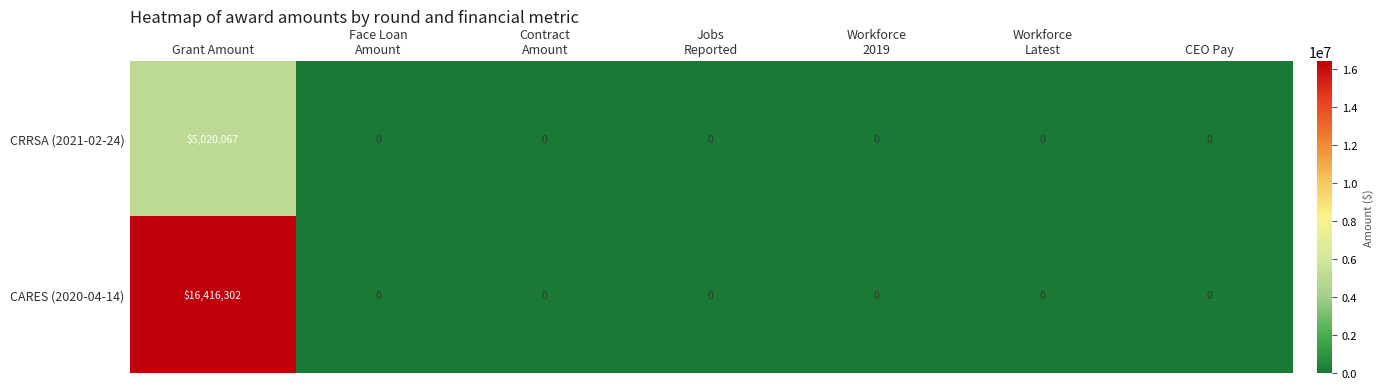

What is the greatest value displayed?

16416302